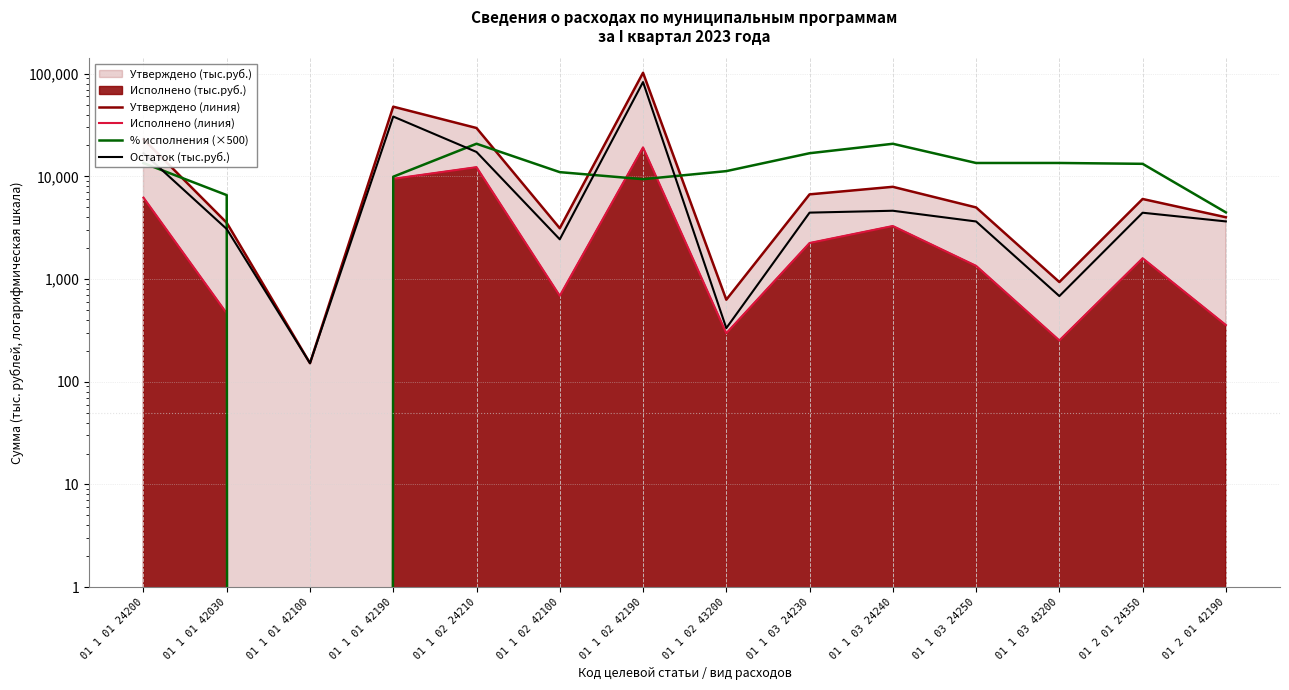

Rank the categories by Исполнено (линия) value from lowest to highest.

01 1 01 42100, 01 1 03 43200, 01 1 02 43200, 01 2 01 42190, 01 1 01 42030, 01 1 02 42100, 01 1 03 24250, 01 2 01 24350, 01 1 03 24230, 01 1 03 24240, 01 1 01 24200, 01 1 01 42190, 01 1 02 24210, 01 1 02 42190